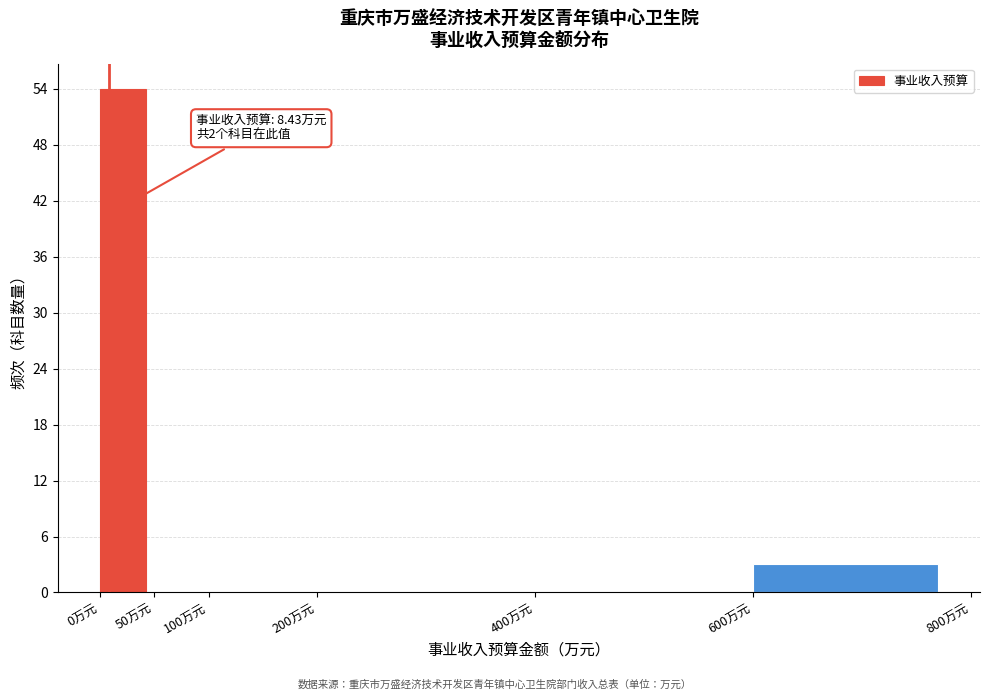

Over which range of the x-axis is the bar tallest?

0 to 50